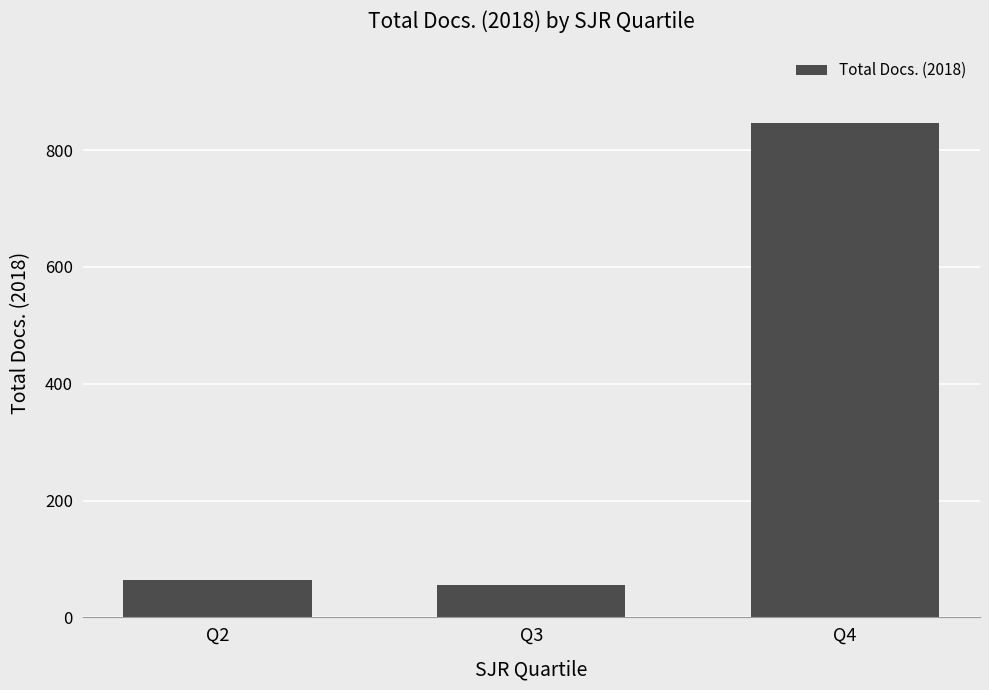

What is the minimum value shown in the chart?

55